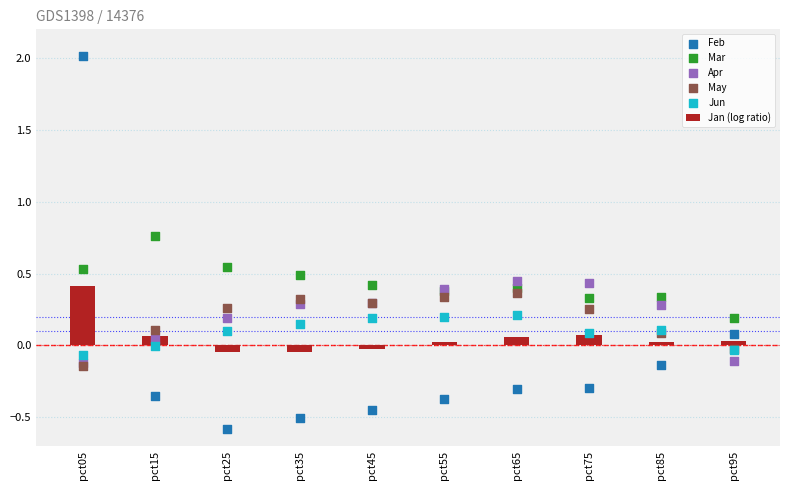

Which series reaches the maximum Y coordinate?

Feb